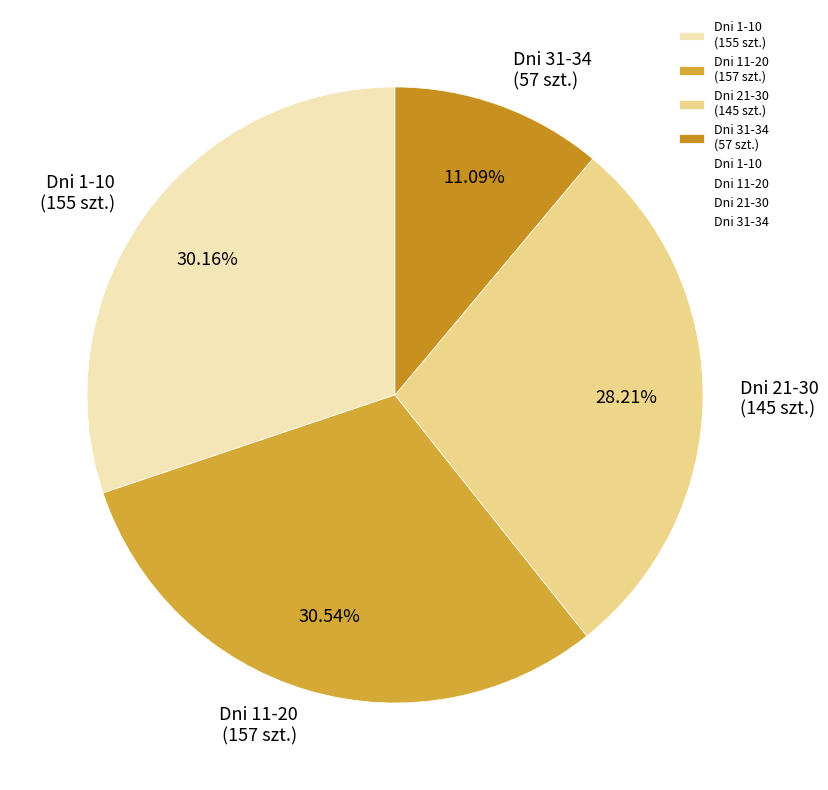

Combined, do Dni 11-20 (157 szt.) and Dni 31-34 (57 szt.) account for over 50%?

No